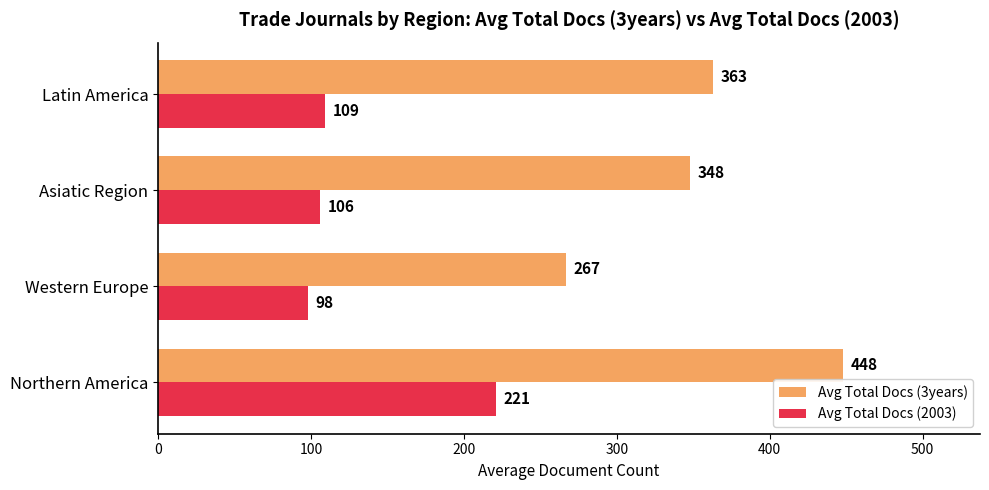

At which category does the chart reach its minimum across all series?

Western Europe